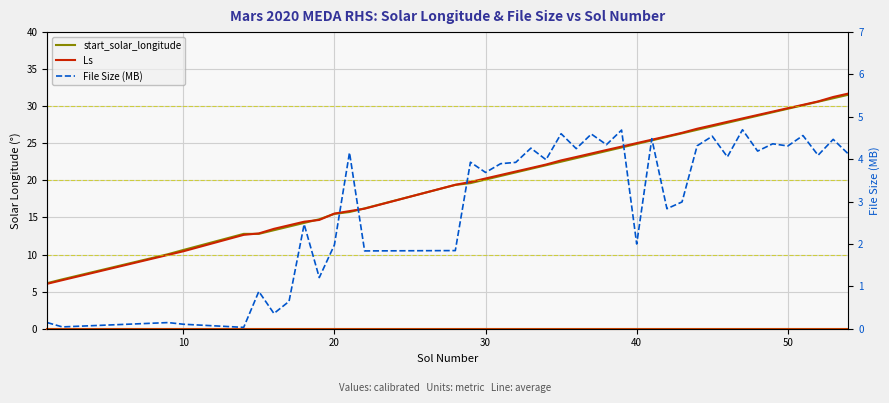

Is this an area chart (filled region under the line)?

No